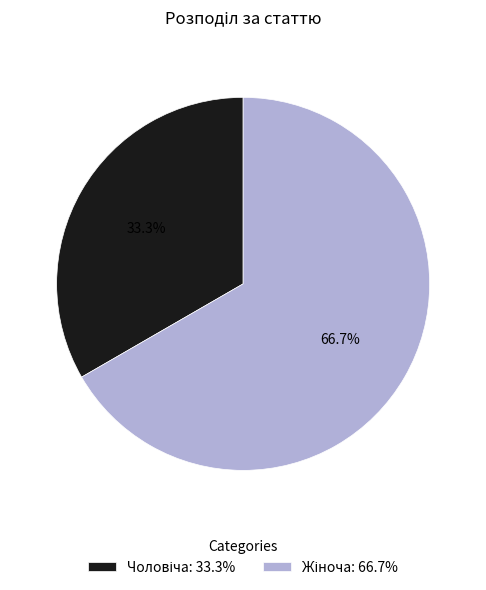

Does any single category account for the majority?

Yes